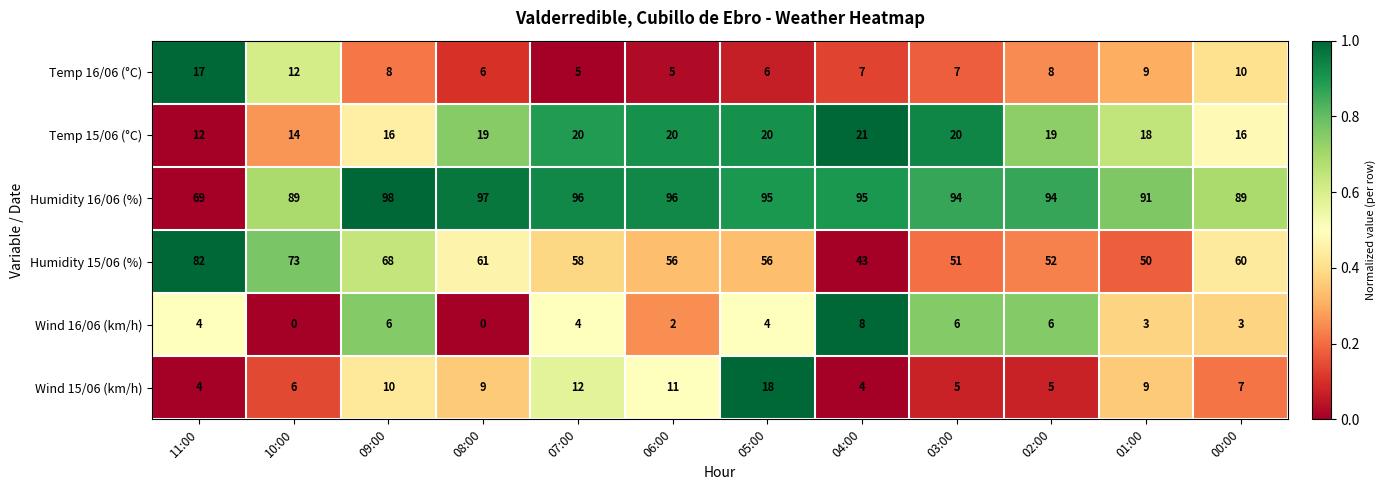

Which series has the largest total across all categories?

Humidity 16/06 (%)